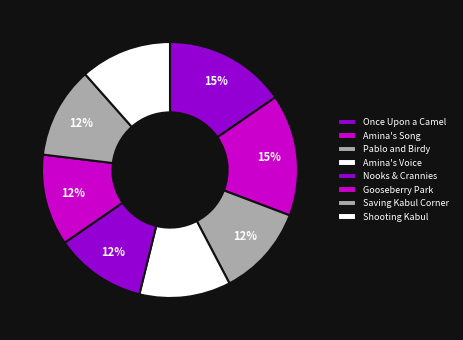

To the nearest percent, what percentage of the pie is Shooting Kabul?

12%